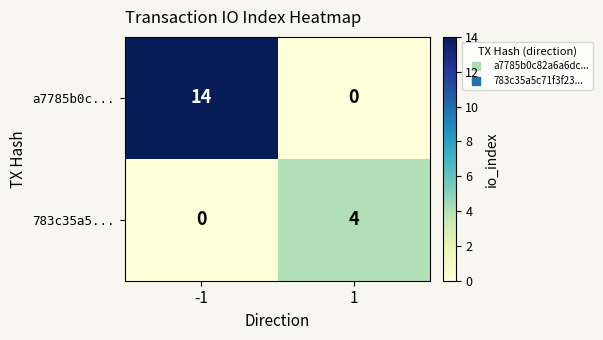

What is the difference between the highest and lowest values at 1?

4